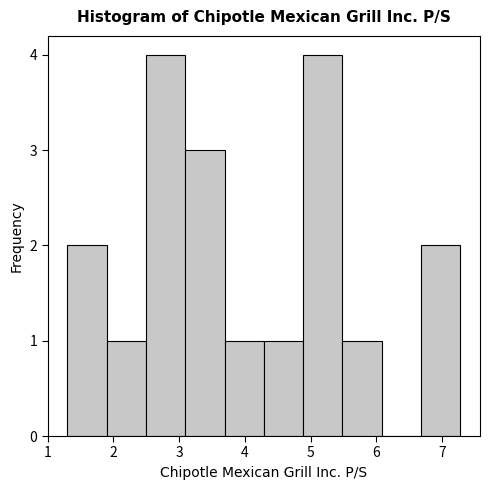

Reading left to right, transcribe this chart: for each bar, give the range it covers on the x-axis and its height. Neither the bar edges nor the heights are printed on the chart, so give them approximately, as read against the axes.

1.3 to 1.9: 2
1.9 to 2.5: 1
2.5 to 3.1: 4
3.1 to 3.7: 3
3.7 to 4.3: 1
4.3 to 4.9: 1
4.9 to 5.5: 4
5.5 to 6.1: 1
6.1 to 6.7: 0
6.7 to 7.3: 2